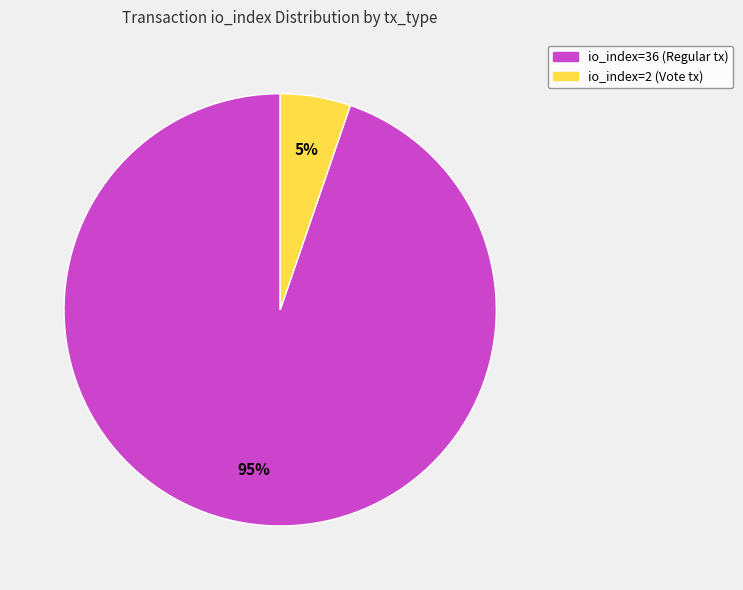

Which slice is the smallest?

io_index=2 (Vote tx)